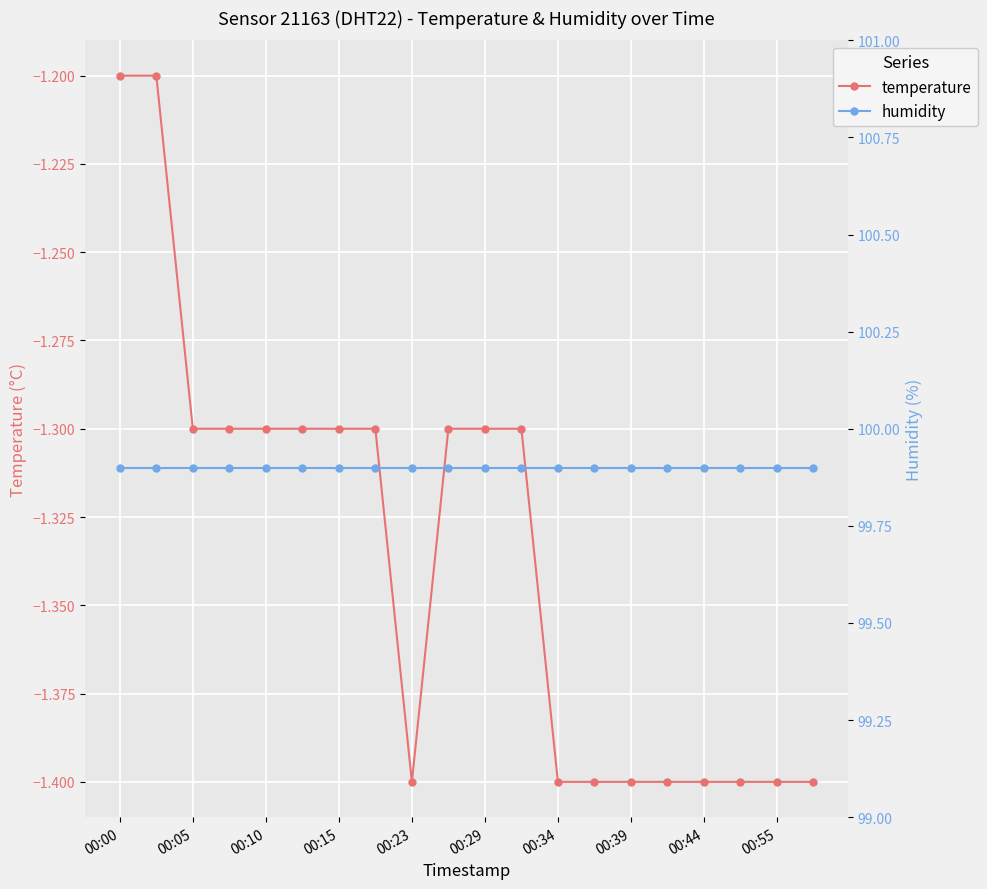

What is the greatest value displayed?

99.9